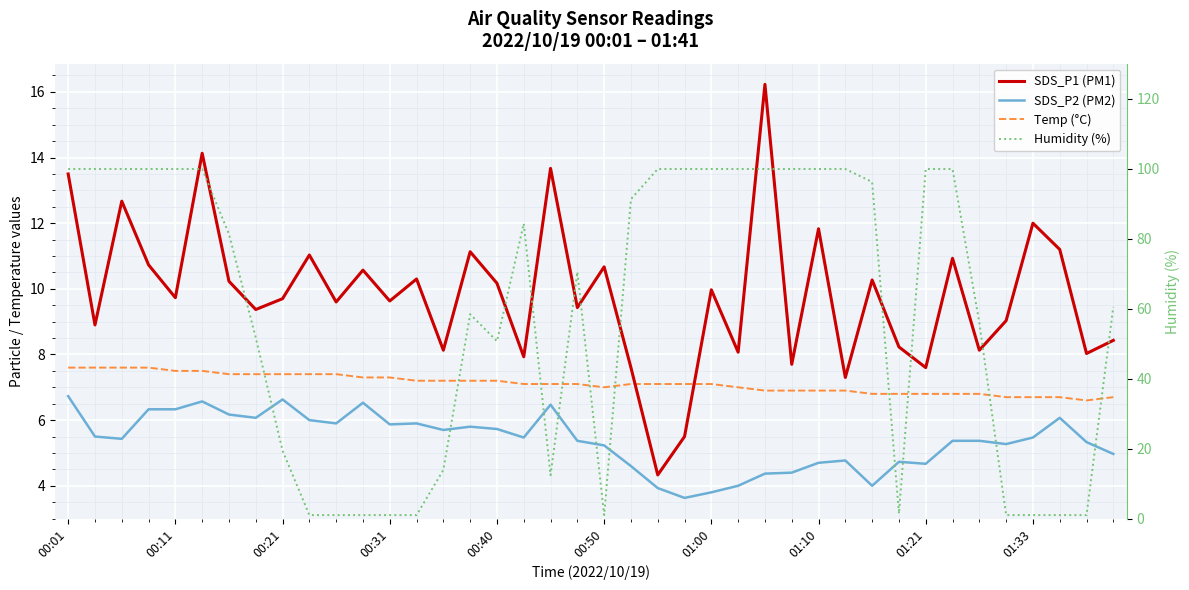

What is the sum of all Temp (°C) values?

284.5